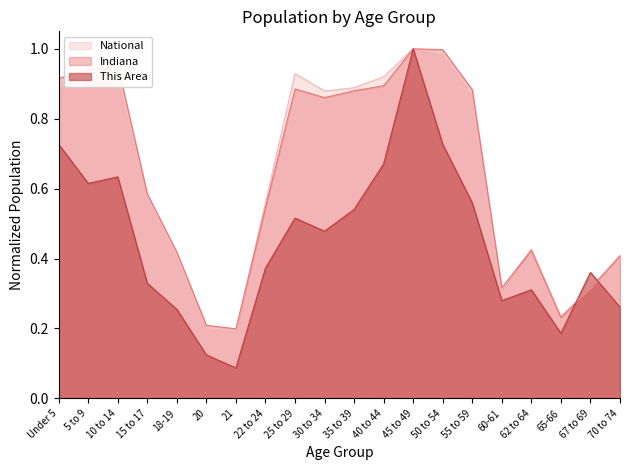

What is the average value of the National series?

0.6